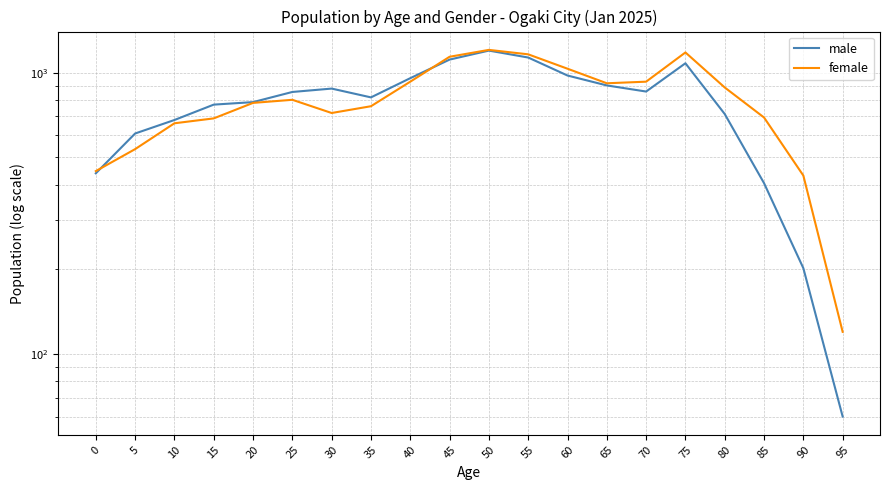

The value of male at 70 is 583. True or false?

False